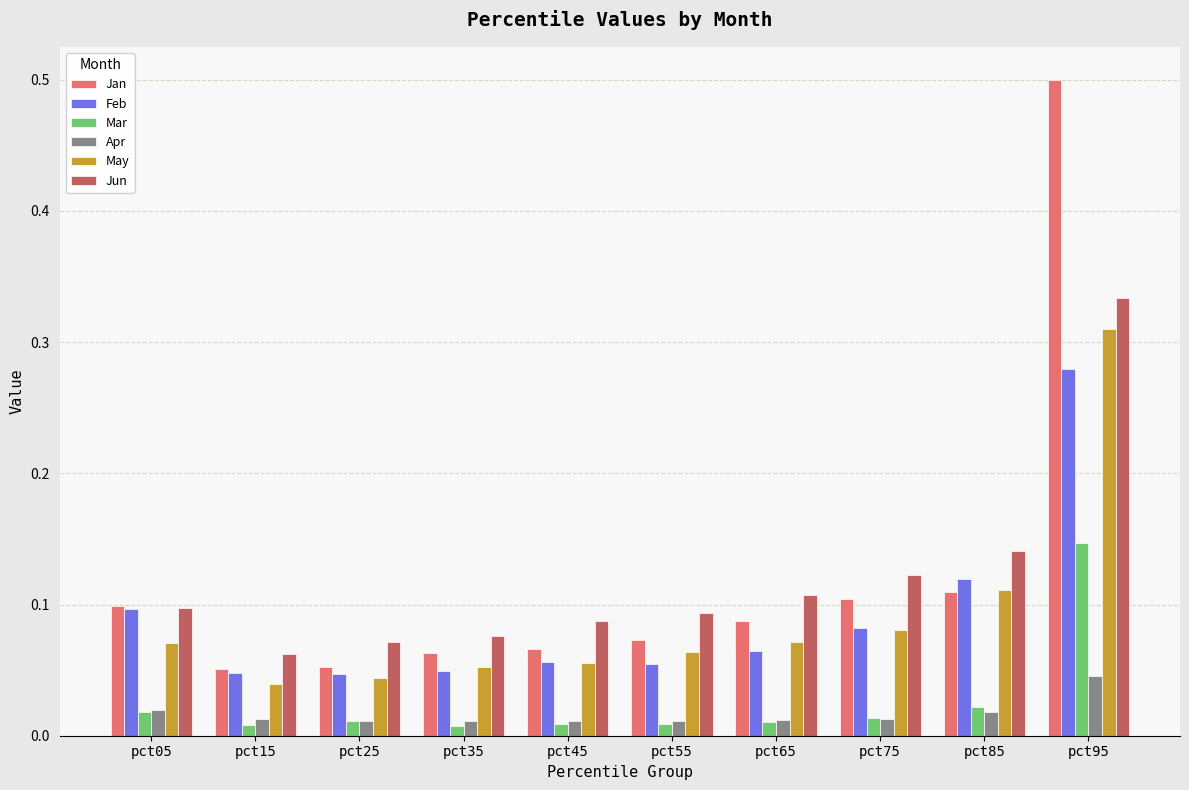

Between pct05 and pct75, which series saw the biggest shift?

Jun